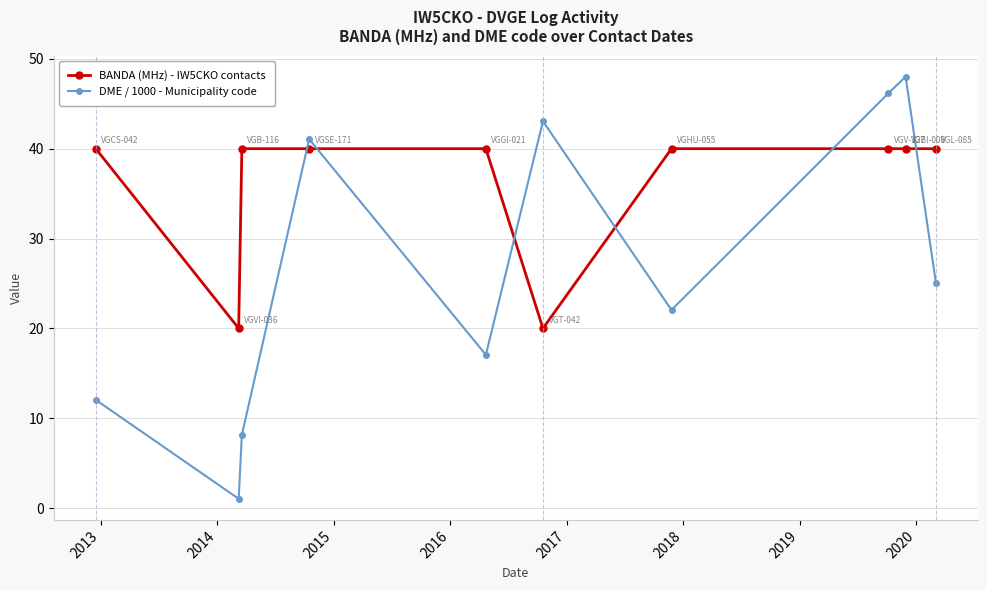

List the series in order of their peak value, highest first.

DME / 1000 - Municipality code, BANDA (MHz) - IW5CKO contacts